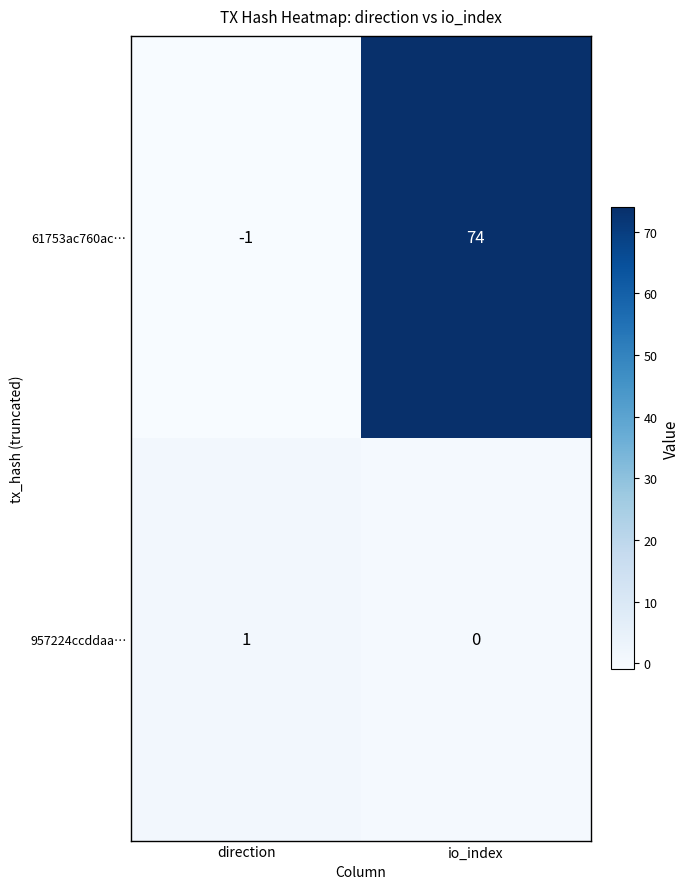

Is it true that 61753ac760ac… equals 106 at io_index?

False